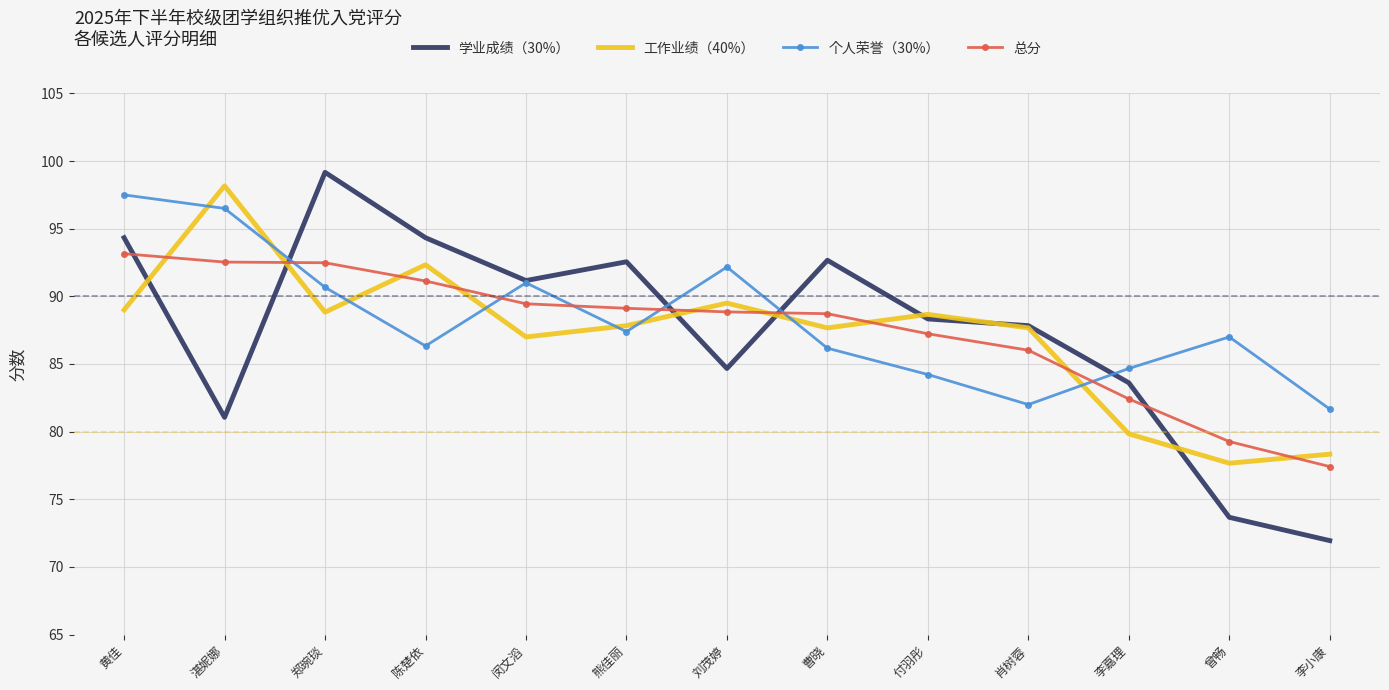

What is the lowest value of the 工作业绩（40%） series?

77.7